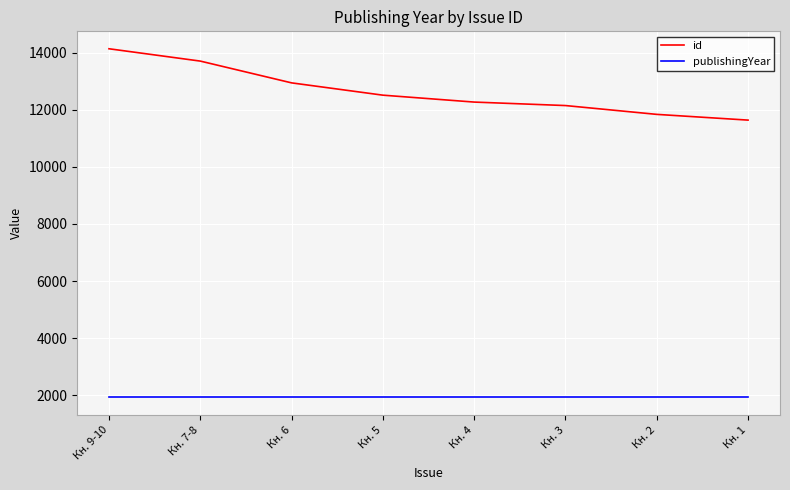

Which series changed the most between Кн. 6 and Кн. 2?

id